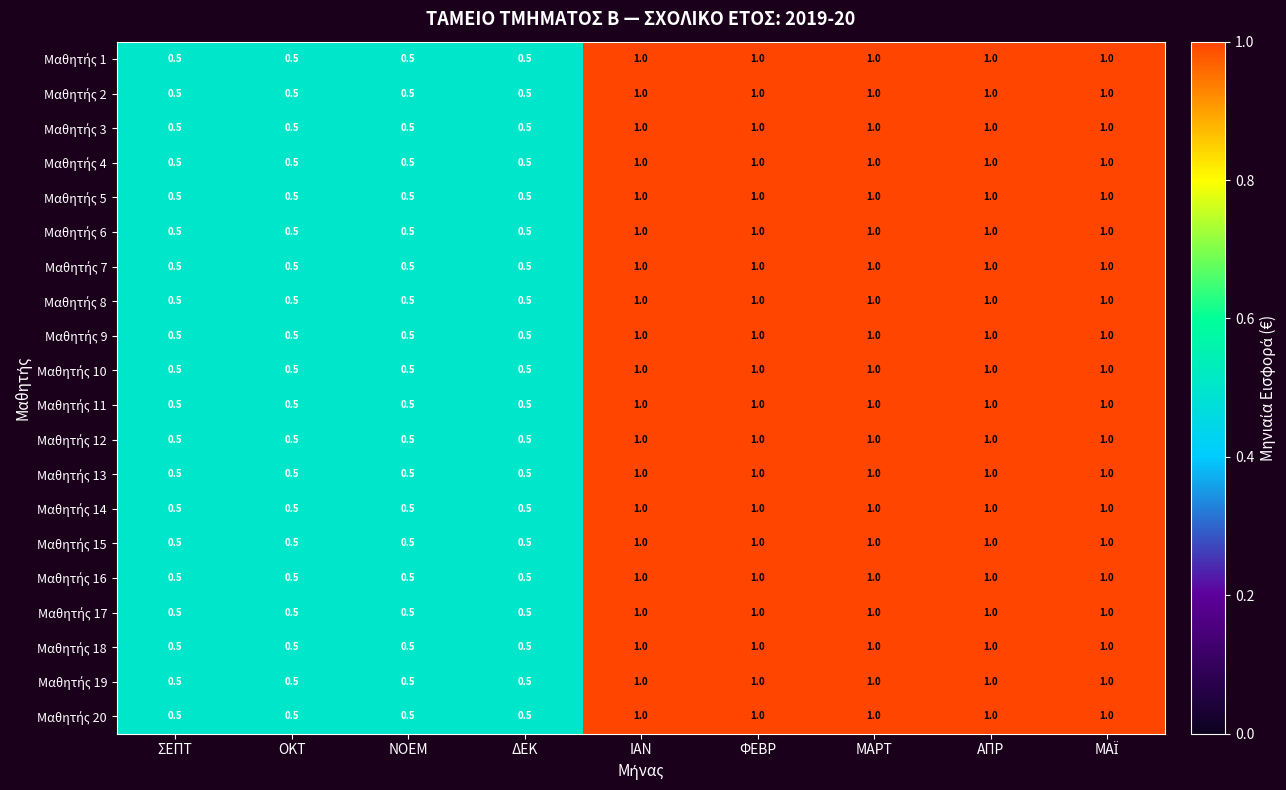

What is the greatest value displayed?

1.0